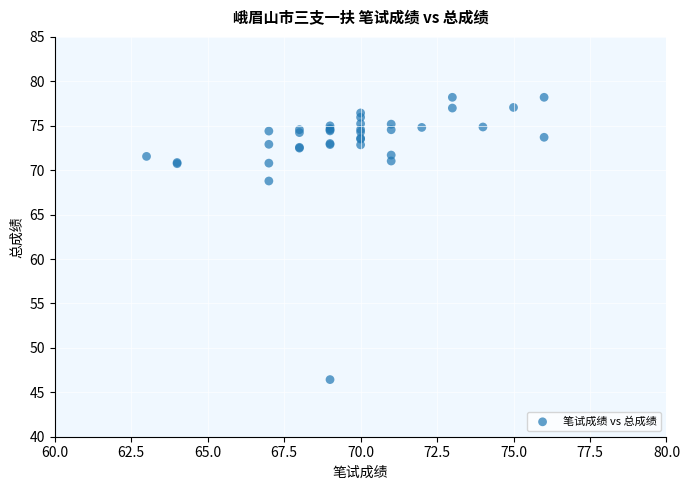

What Y value in the scatter plot is closest to 62?

68.8